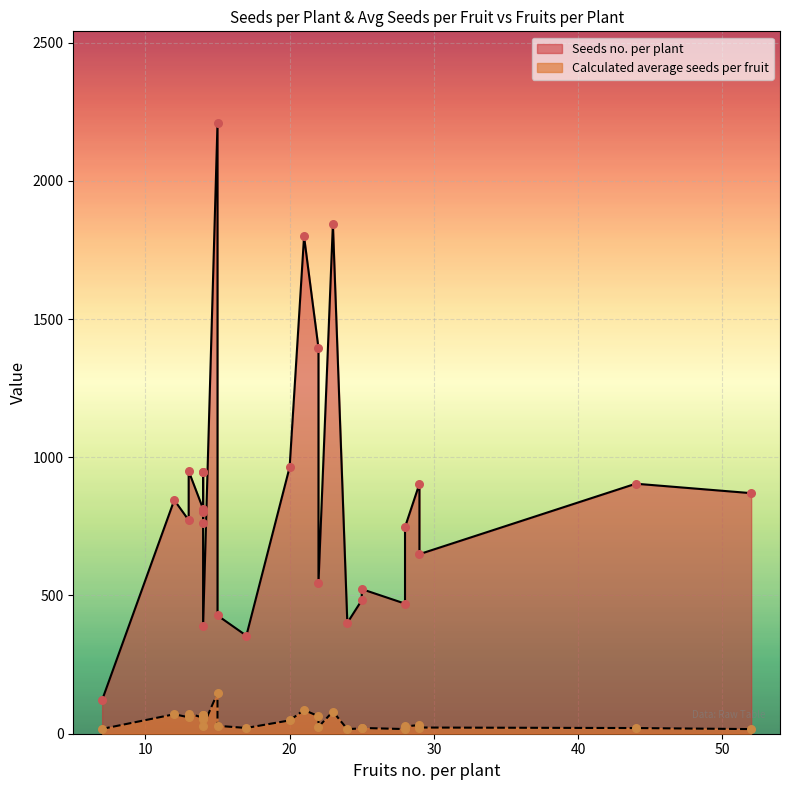

Is the value of Seeds no. per plant at 14 greater than the value of Calculated average seeds per fruit at 14?

Yes